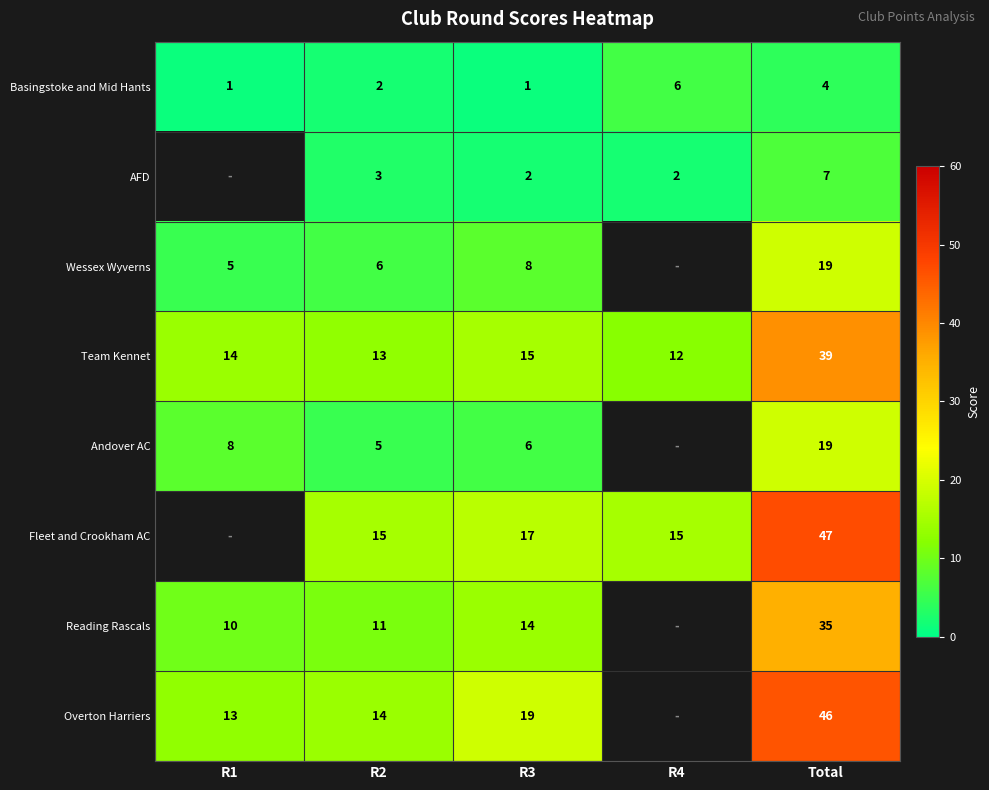

What is the difference between the maximum and minimum values in the Team Kennet series?

27